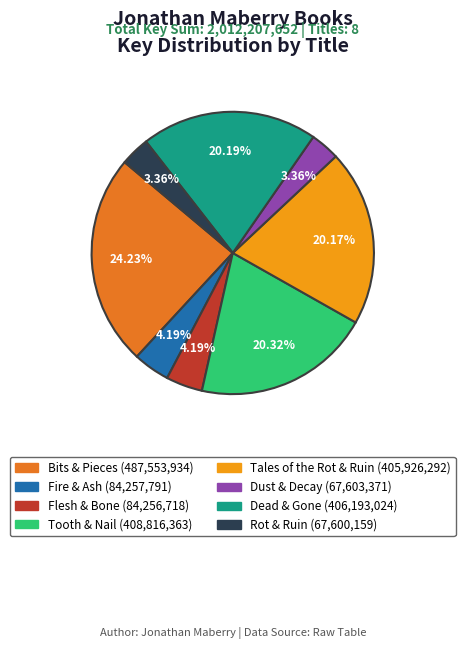

Is Dust & Decay the majority of the pie?

No